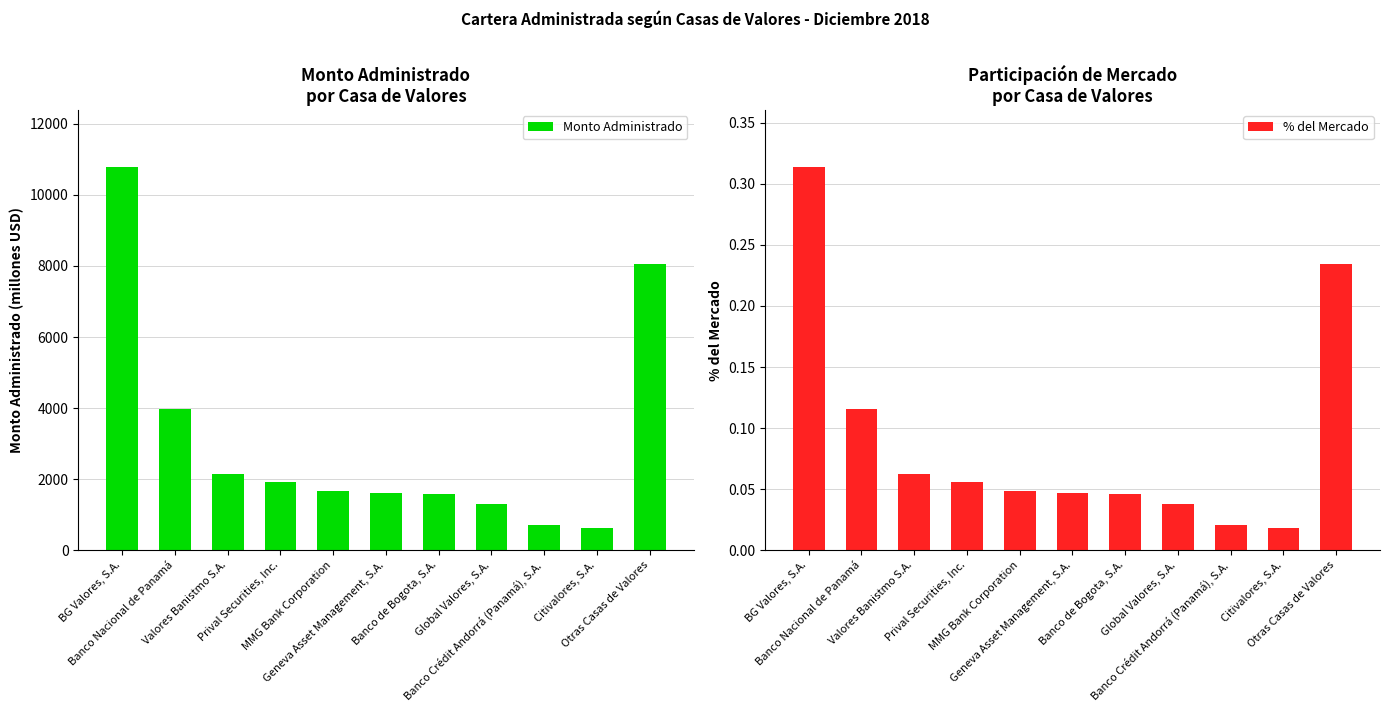

Is it true that % del Mercado equals 0.1 at Valores Banistmo S.A.?

True